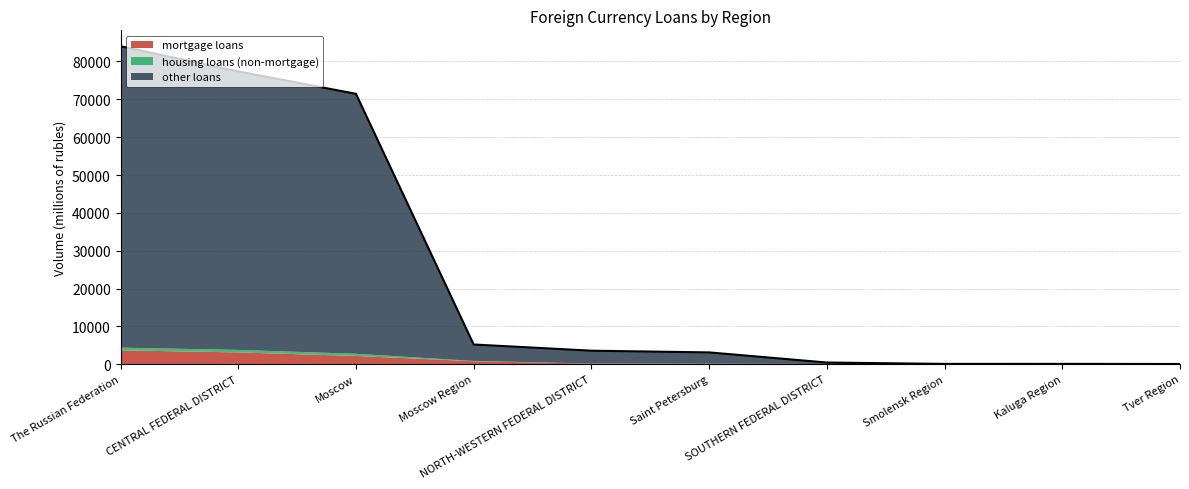

In volume of loans total, how many points are lower than both neighbors (excluding endpoints)?

1